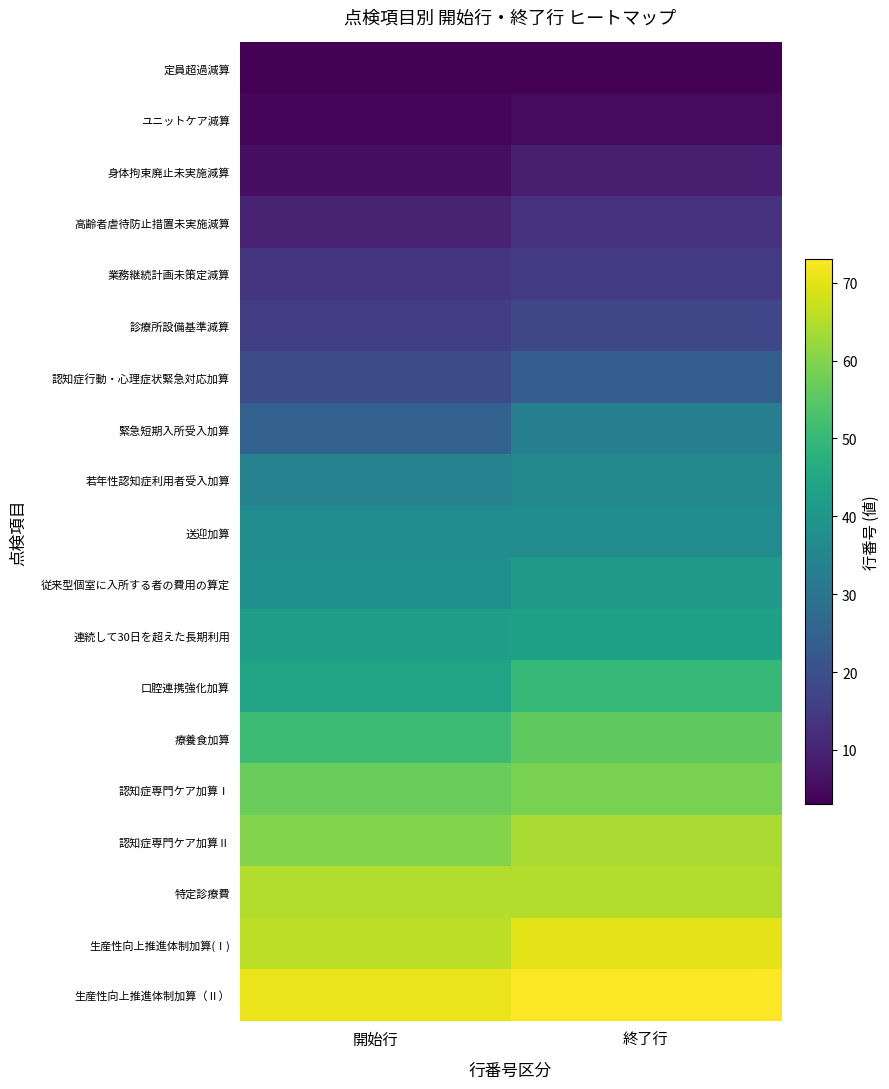

Rank the series at 開始行 from highest to lowest value.

生産性向上推進体制加算（Ⅱ）, 生産性向上推進体制加算(Ⅰ), 特定診療費, 認知症専門ケア加算Ⅱ, 認知症専門ケア加算Ⅰ, 療養食加算, 口腔連携強化加算, 連続して30日を超えた長期利用, 従来型個室に入所する者の費用の算定, 送迎加算, 若年性認知症利用者受入加算, 緊急短期入所受入加算, 認知症行動・心理症状緊急対応加算, 診療所設備基準減算, 業務継続計画未策定減算, 高齢者虐待防止措置未実施減算, 身体拘束廃止未実施減算, ユニットケア減算, 定員超過減算